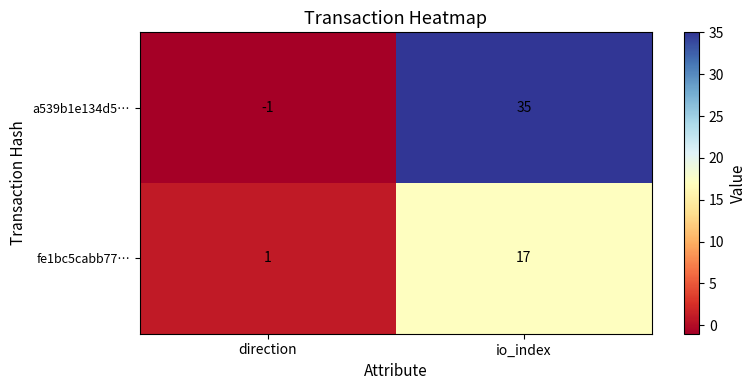

Which series has the widest spread of values?

a539b1e134d5…